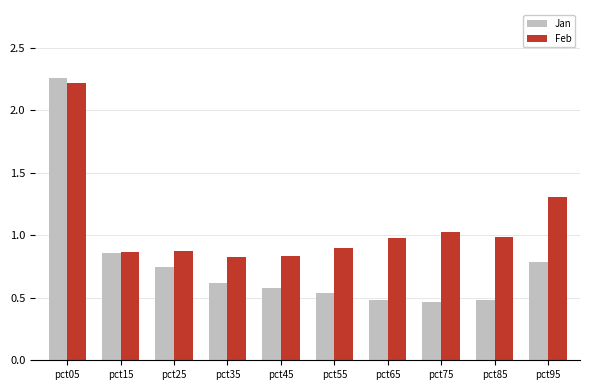

The Feb series shows 1.0 at pct65. True or false?

True